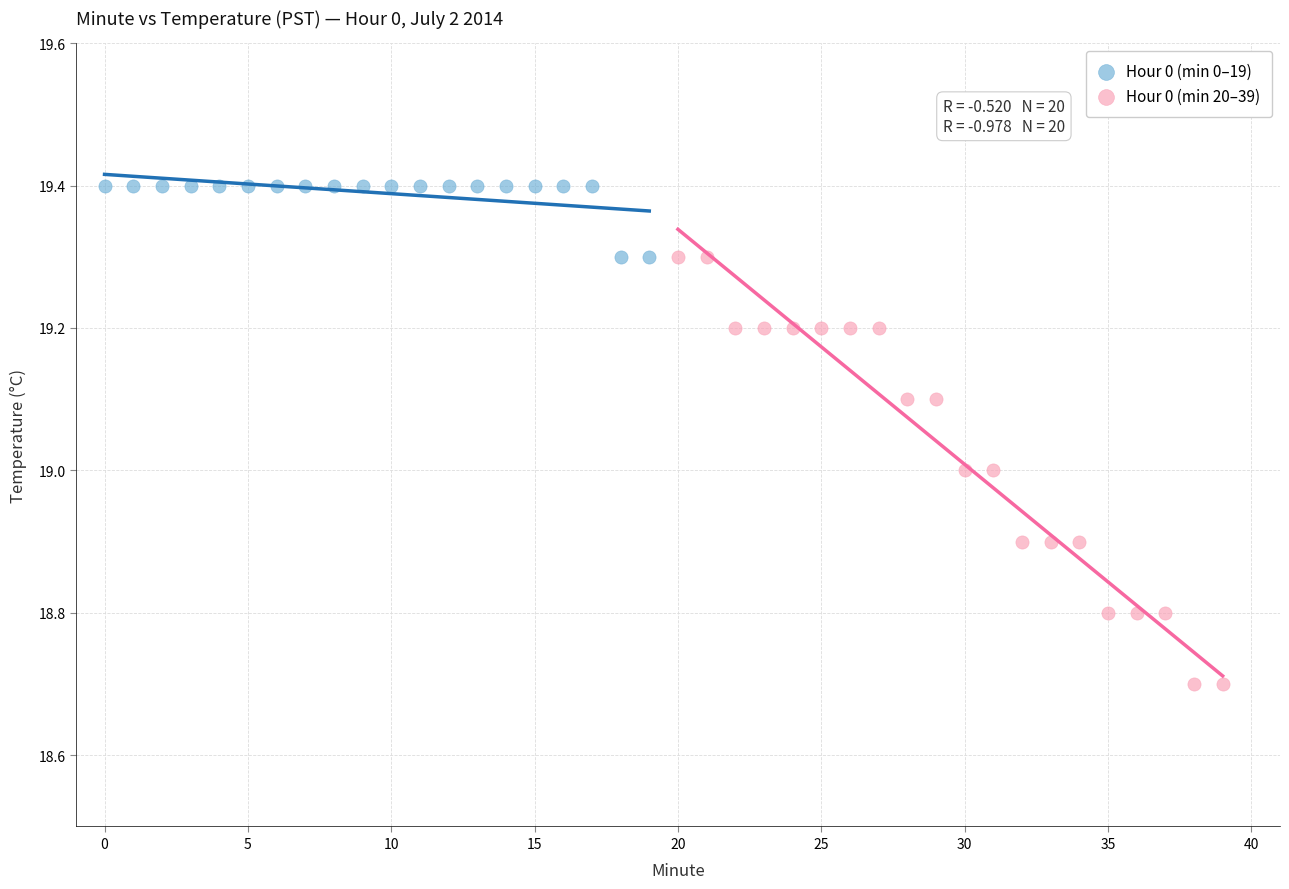

Which series has the widest spread of Y values?

Hour 0 (min 20–39)